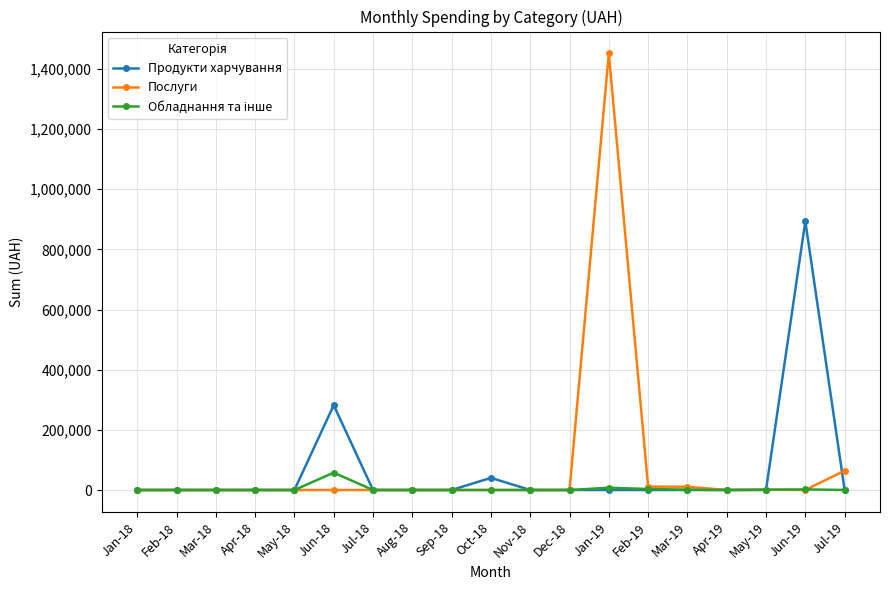

Which series has the largest range (max minus min)?

Послуги